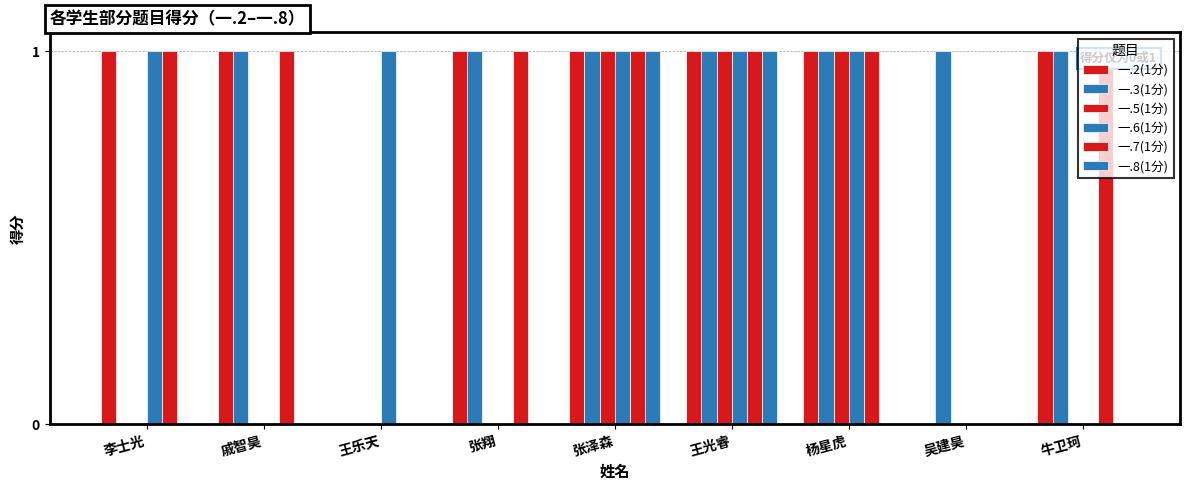

The value of 一.8(1分) at 王光睿 is 1. True or false?

True